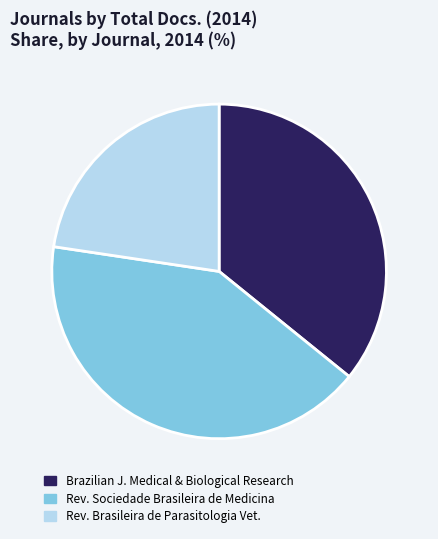

Is there a majority slice in this chart?

No